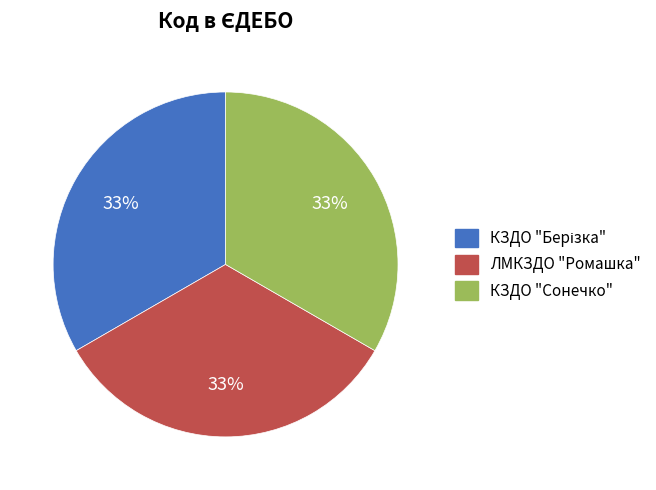

Is it true that КЗДО "Сонечко" is 23% of the pie?

False